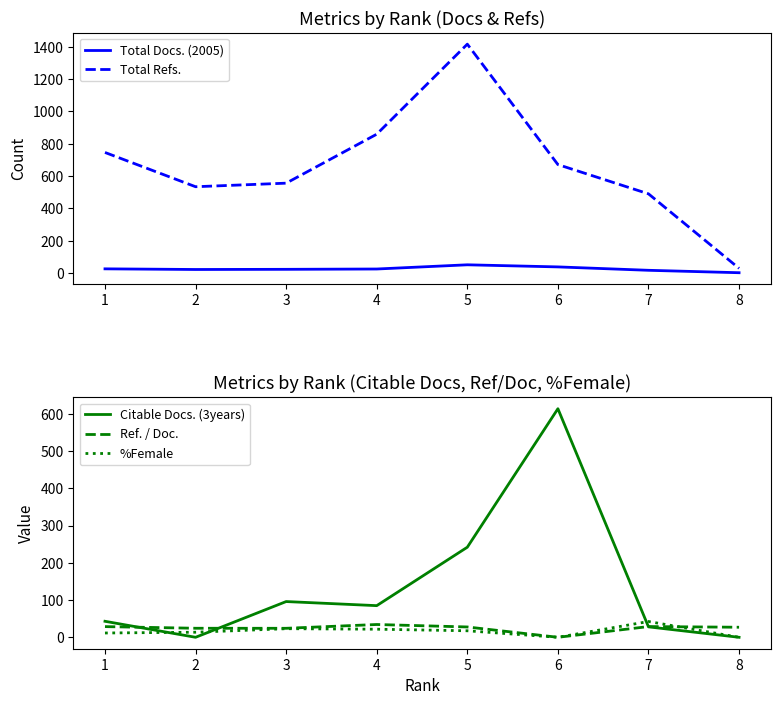

In Ref. / Doc., how many points are lower than both neighbors (excluding endpoints)?

2